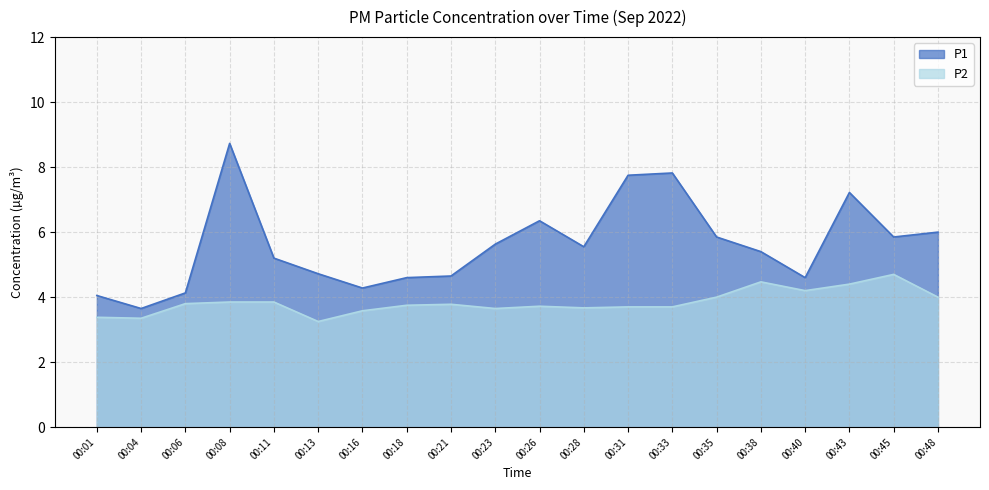

Does the chart have visible grid lines?

Yes